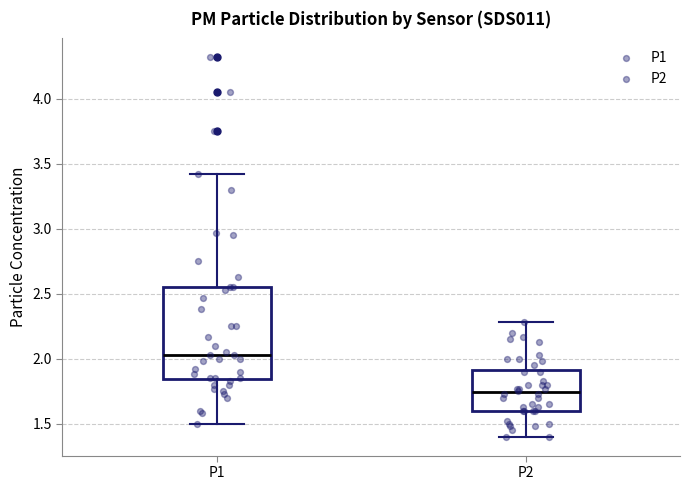

Which box's median line is the lowest?

P2